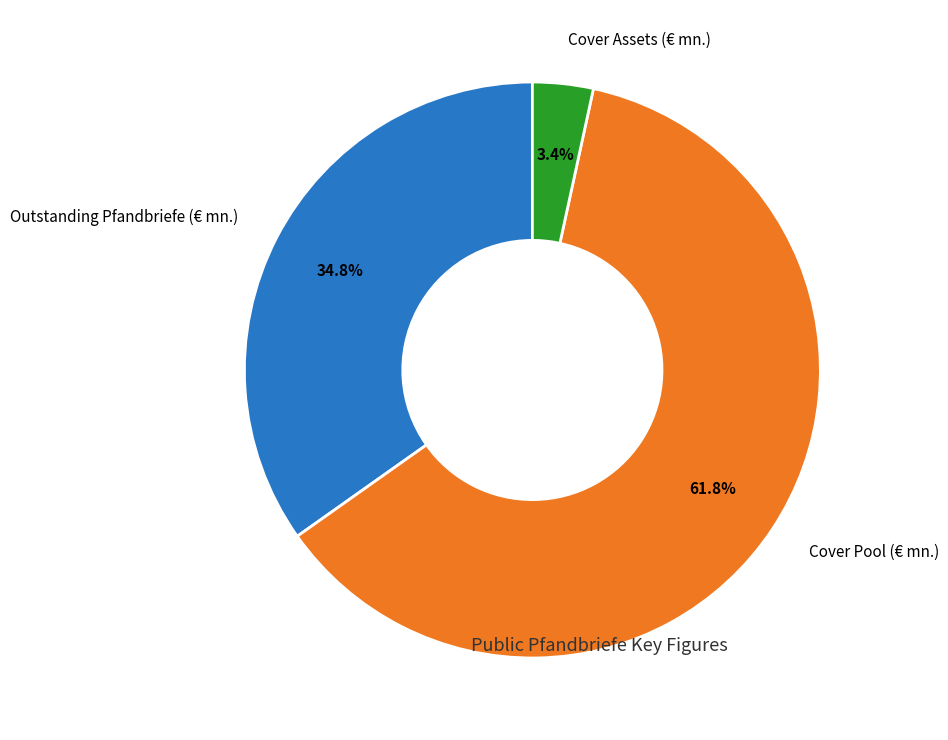

Is there any slice that represents more than half of the pie?

Yes